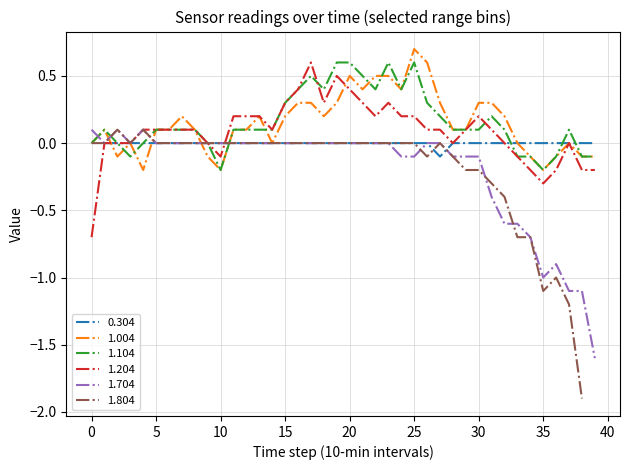

Does the chart have visible grid lines?

Yes